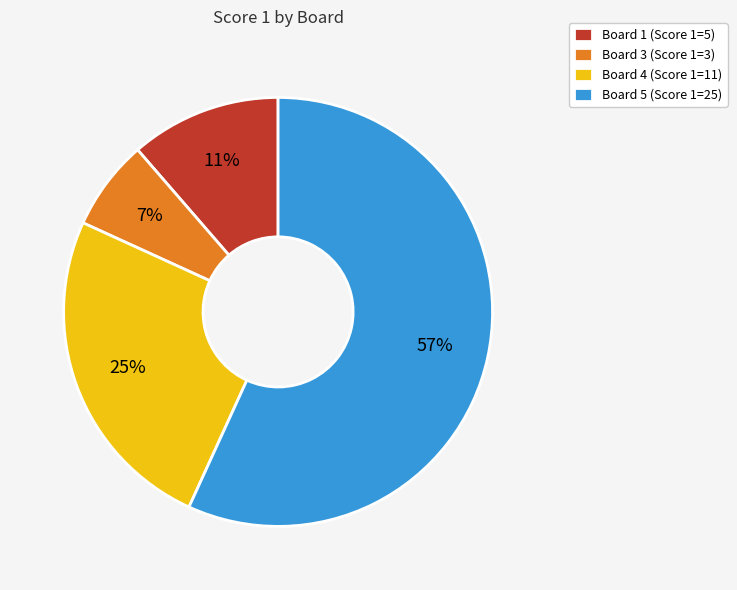

To the nearest percent, what is the difference between the largest and smallest slice percentages?

50%